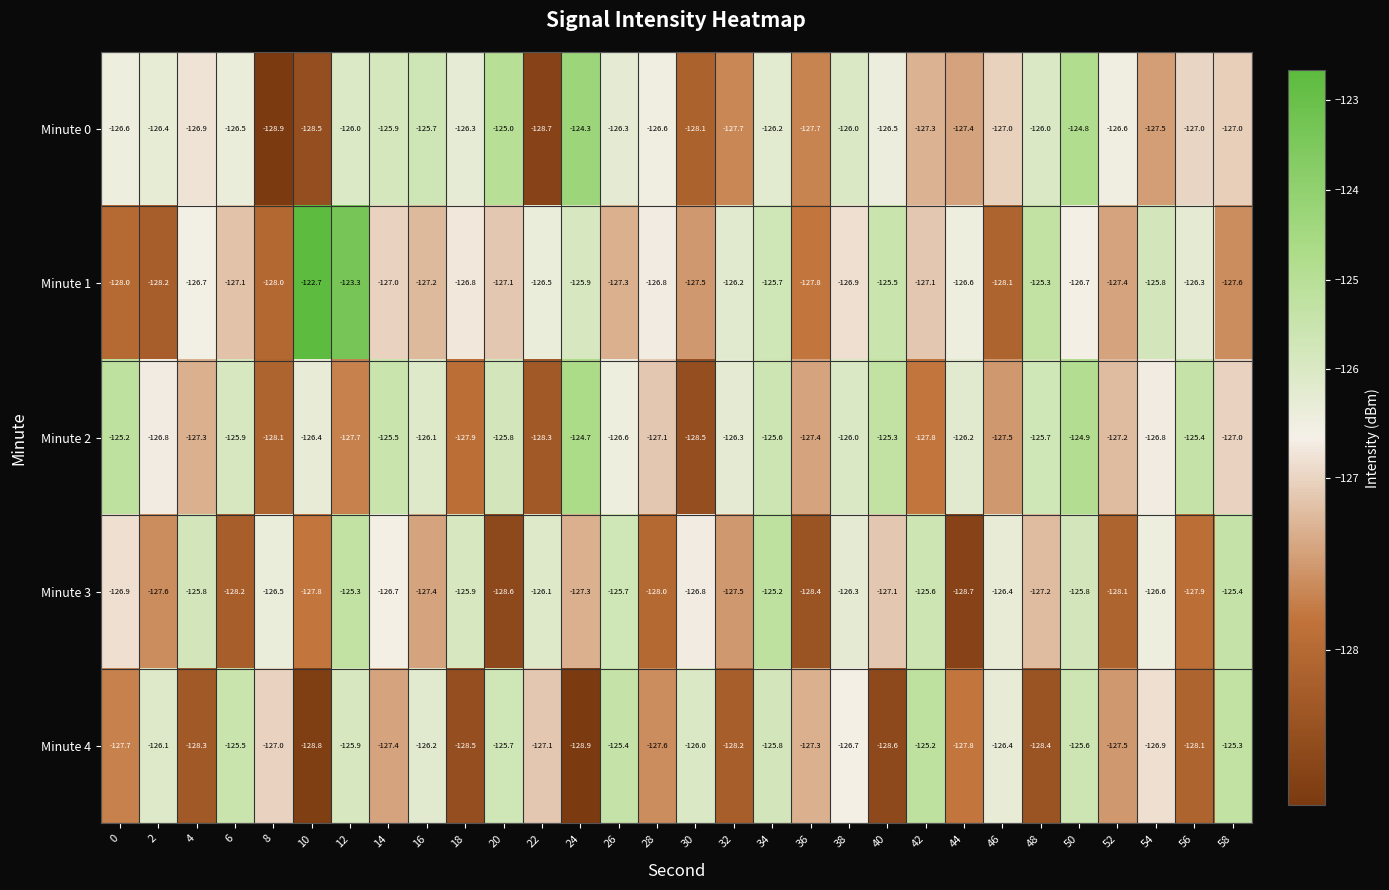

Which category has the highest value across all series?

10